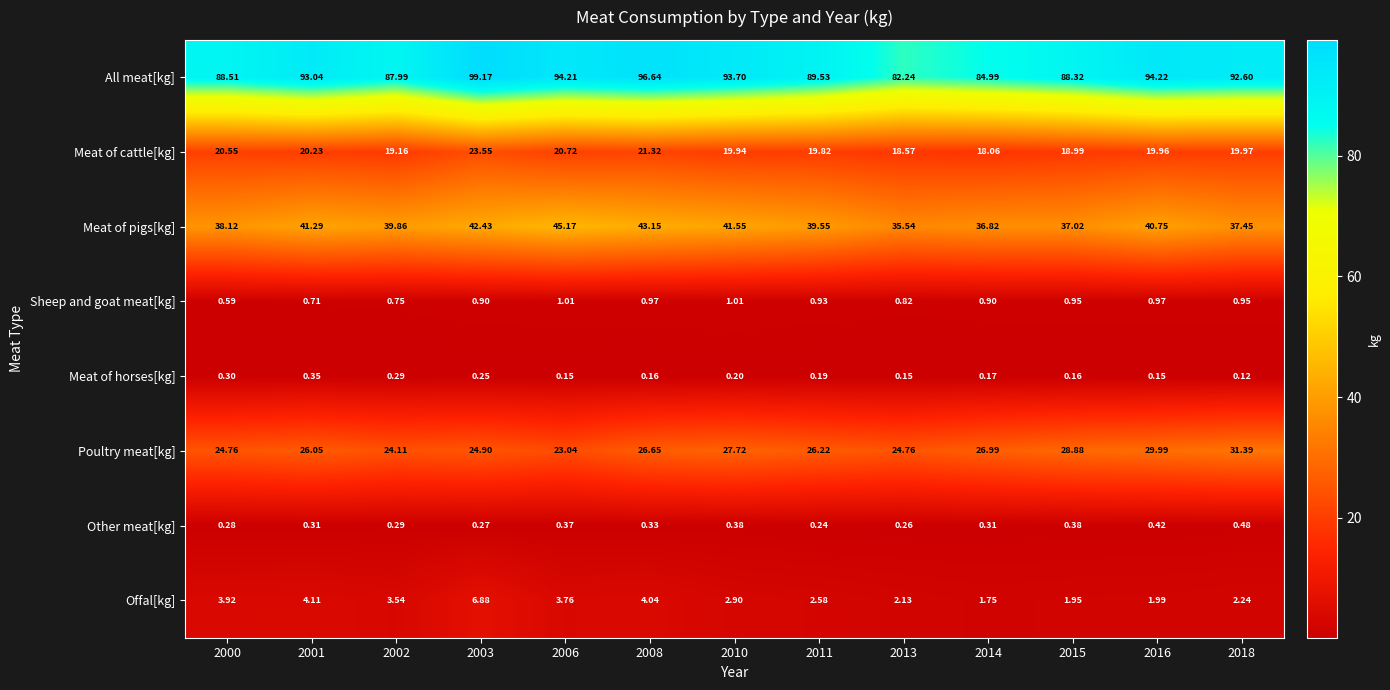

At 2008, list the series in order from largest to smallest.

All meat[kg], Meat of pigs[kg], Poultry meat[kg], Meat of cattle[kg], Offal[kg], Sheep and goat meat[kg], Other meat[kg], Meat of horses[kg]